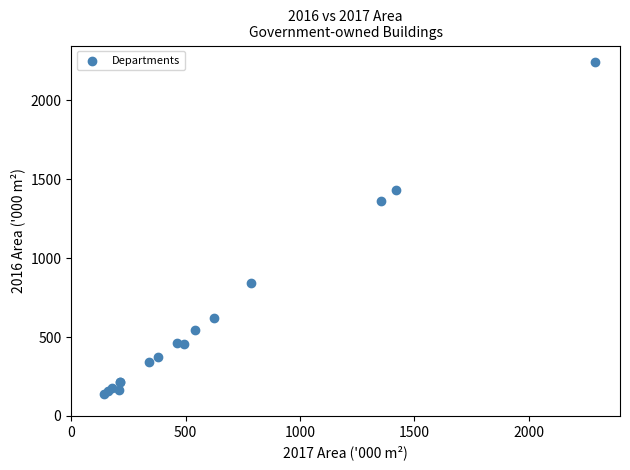

What Y value in the scatter plot is closest to 1192?

1359